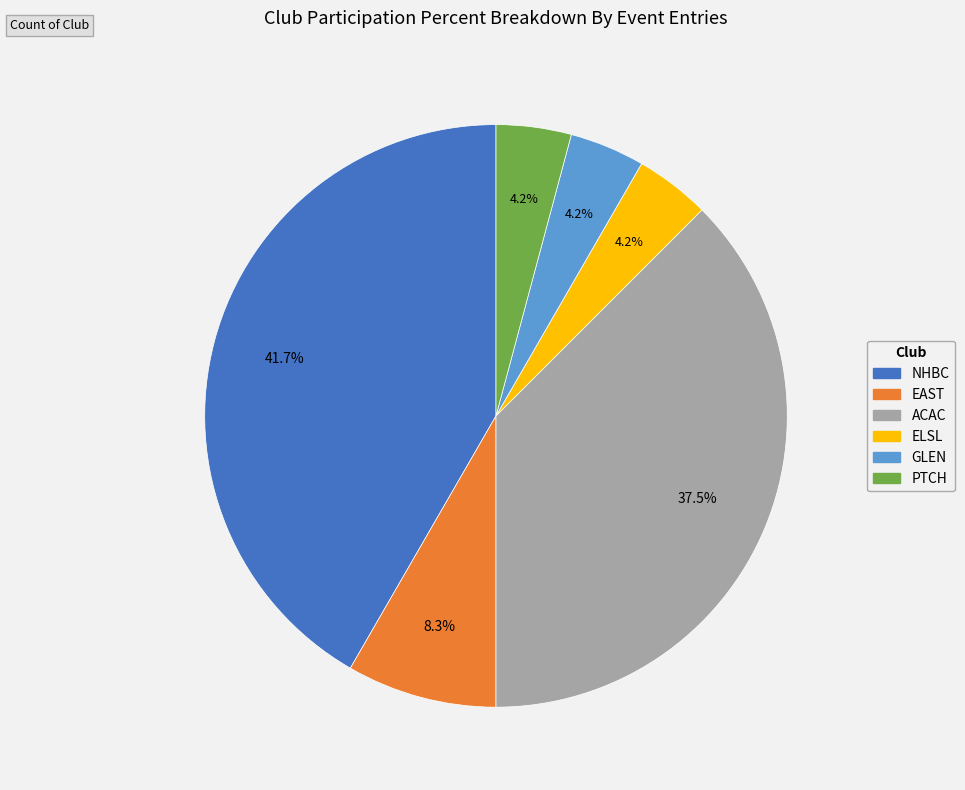

How many slices are in this pie chart?

6